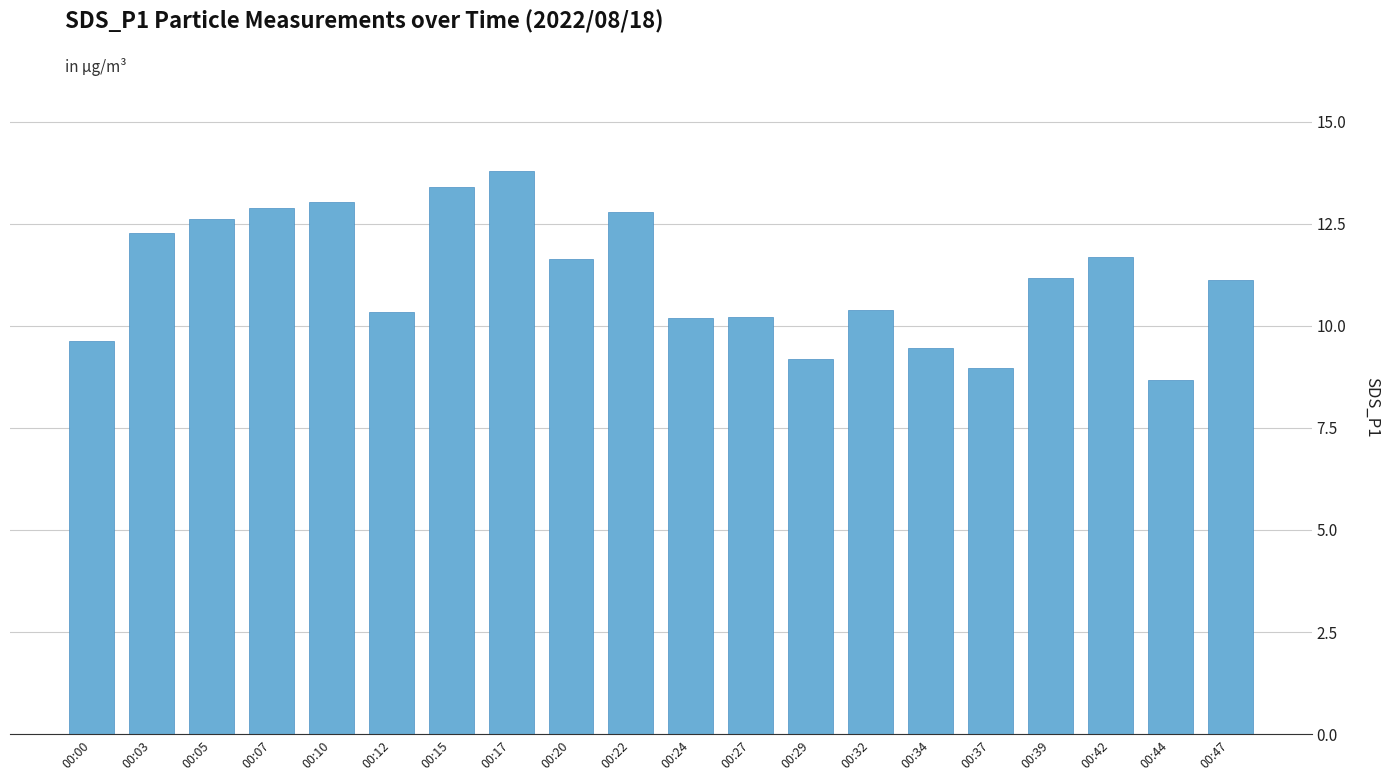

What is the change in value from 00:03 to 00:24?

-2.1